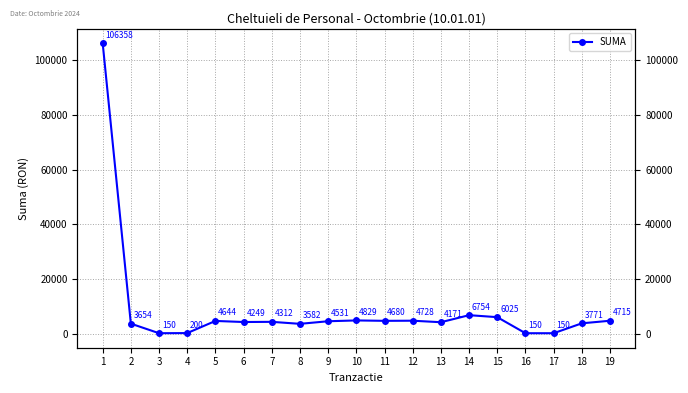

Where does the data first go above 4312?

1